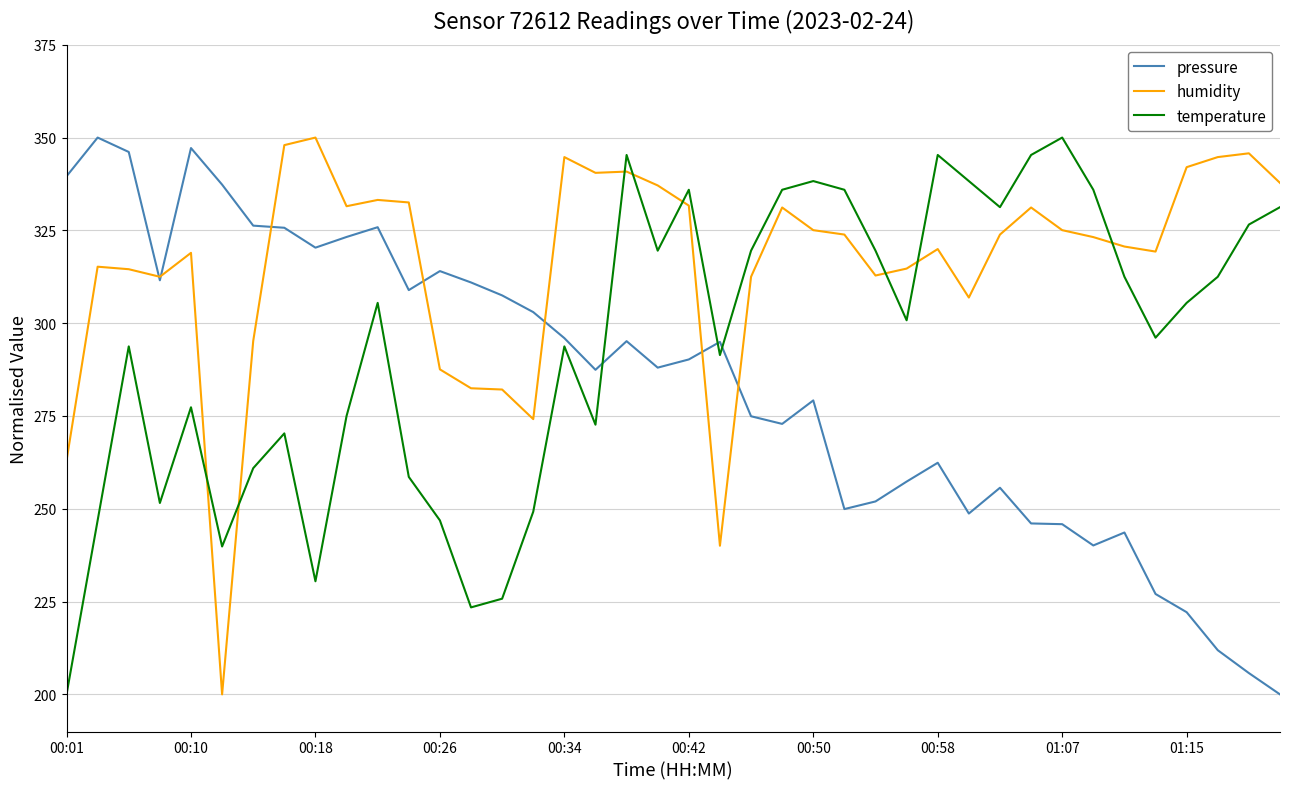

What is the maximum value for pressure?

350.0